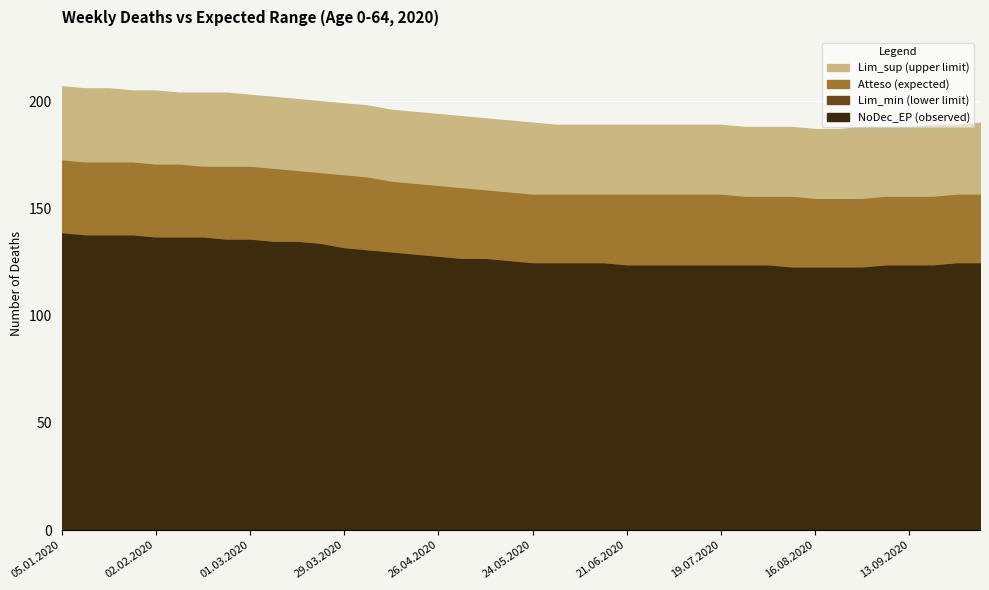

True or false: Lim_min has a value of 126 at 19.

True